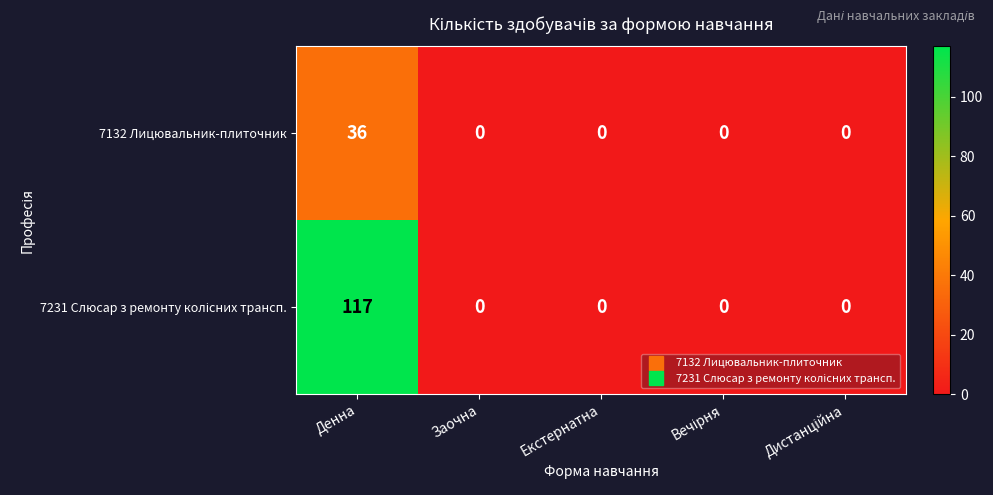

Which label corresponds to the largest value in the chart?

Денна